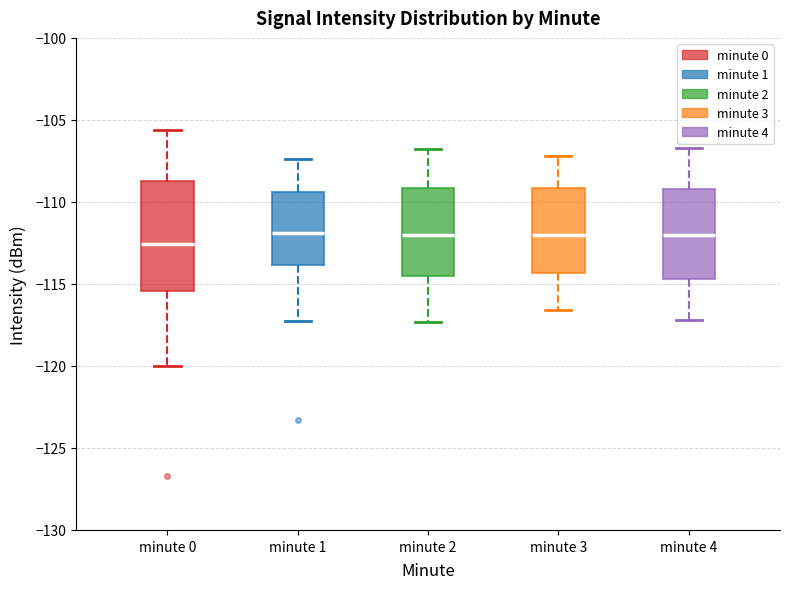

Reading left to right, read every box against the y-axis: the position of its median line, the range the box covers, and the ends of its whiskers. The values are not printed on the chart, so give them approximately, as read against the axis.

minute 0: median -112.5, box -115.5 to -108.5, whiskers -120.0 to -105.5
minute 1: median -112.0, box -114.0 to -109.5, whiskers -117.5 to -107.5
minute 2: median -112.0, box -114.5 to -109.0, whiskers -117.5 to -107.0
minute 3: median -112.0, box -114.5 to -109.0, whiskers -116.5 to -107.0
minute 4: median -112.0, box -114.5 to -109.0, whiskers -117.0 to -106.5